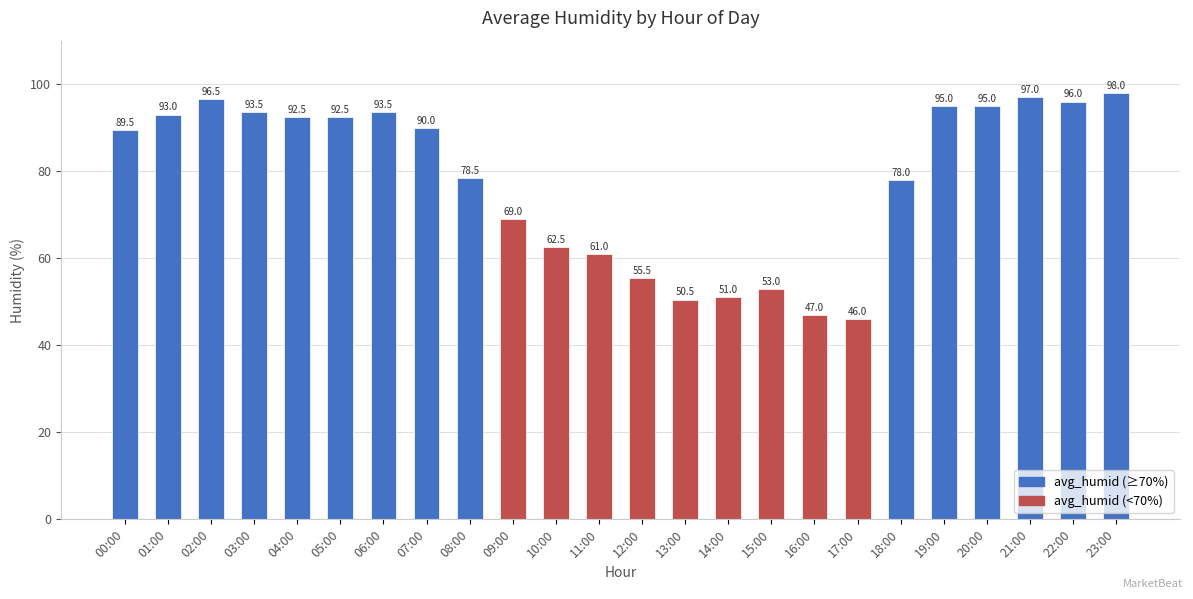

What value does the data have at 11:00?

61.0